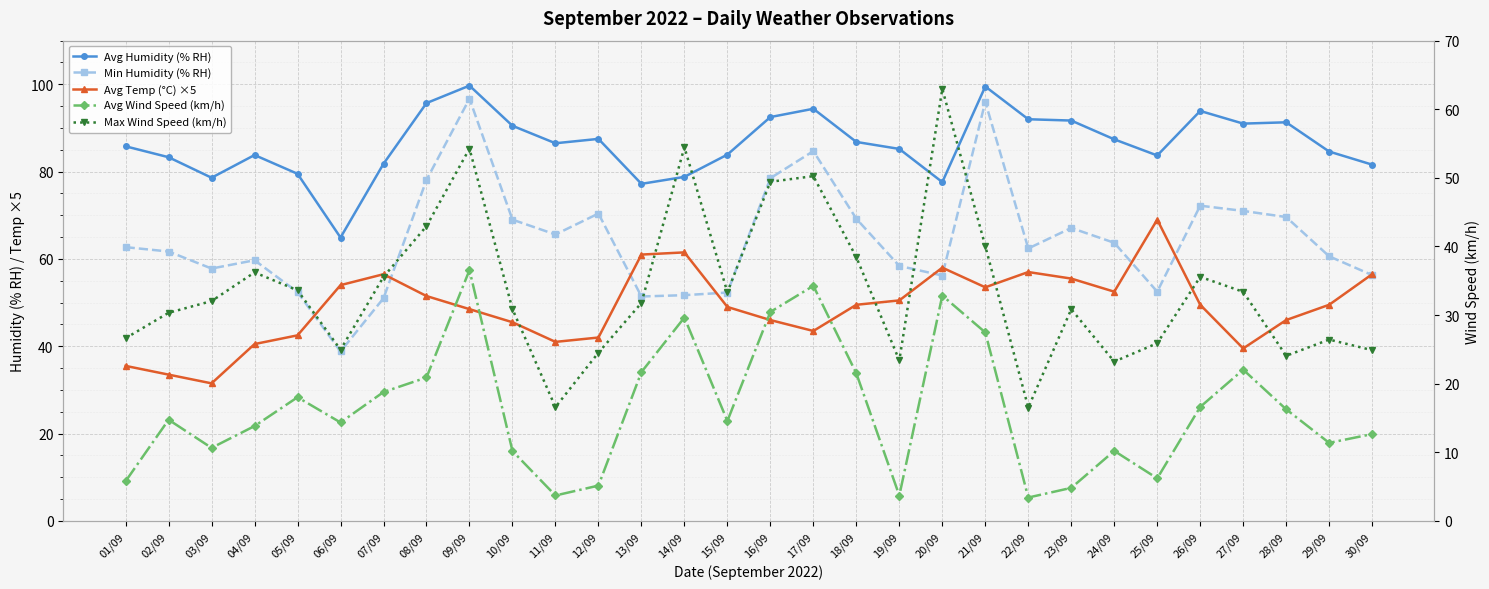

What is the difference between the maximum and minimum values in the Min Humidity (% RH) series?

57.9